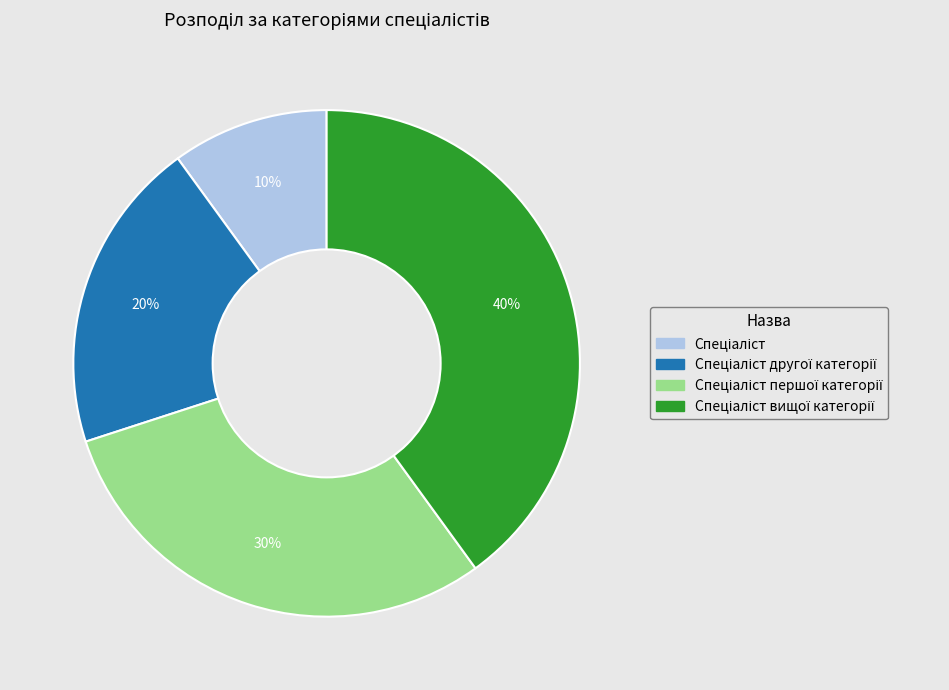

To the nearest percent, what is the difference between the largest and smallest slice percentages?

30%